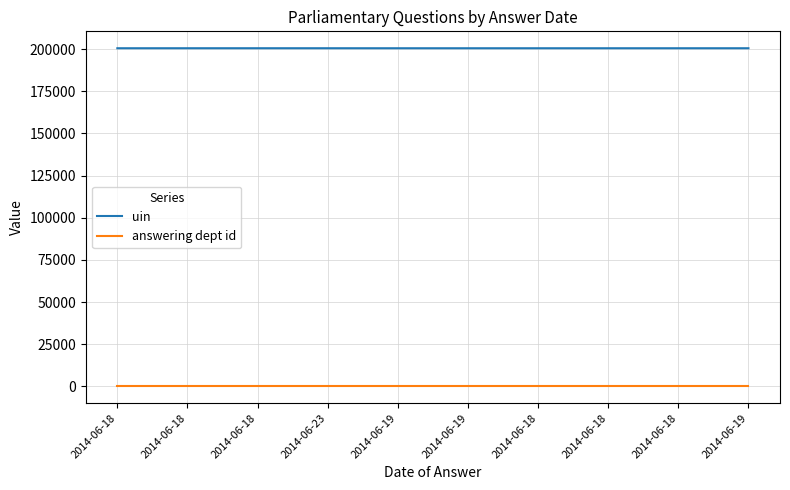

Is the value of uin at 2014-06-18 greater than the value of answering dept id at 2014-06-19?

Yes